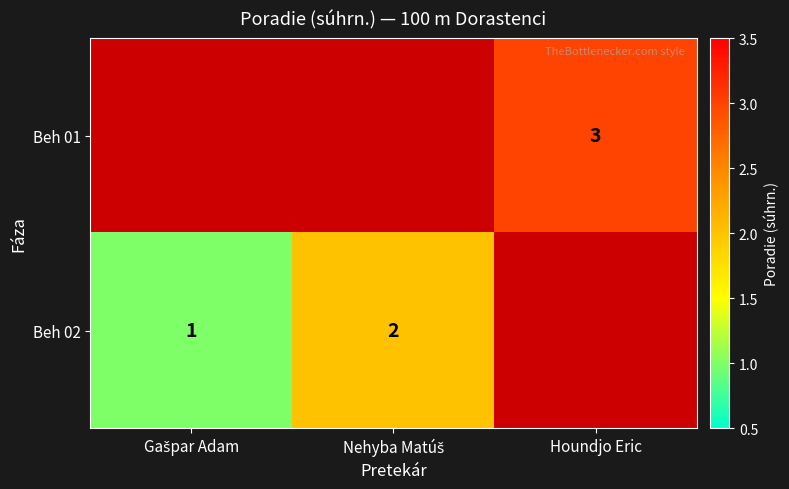

How many values in Beh 02 are above zero?

2